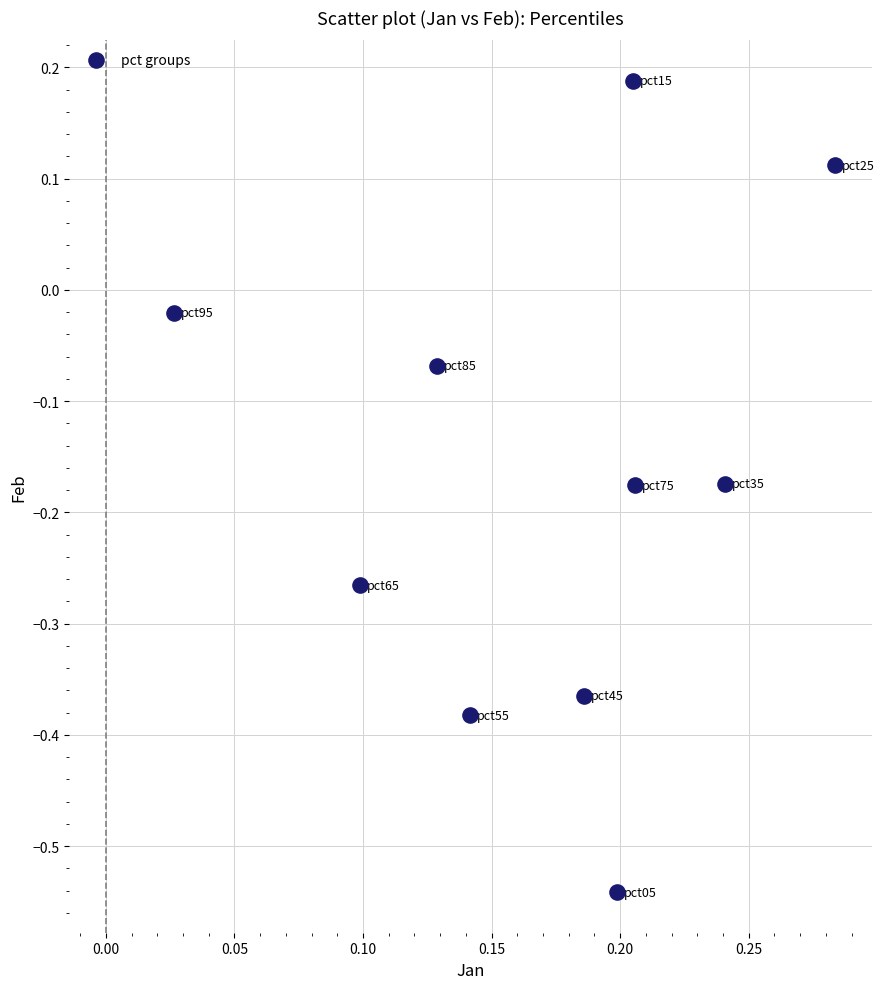

What is the range of X values (max minus min)?

0.3